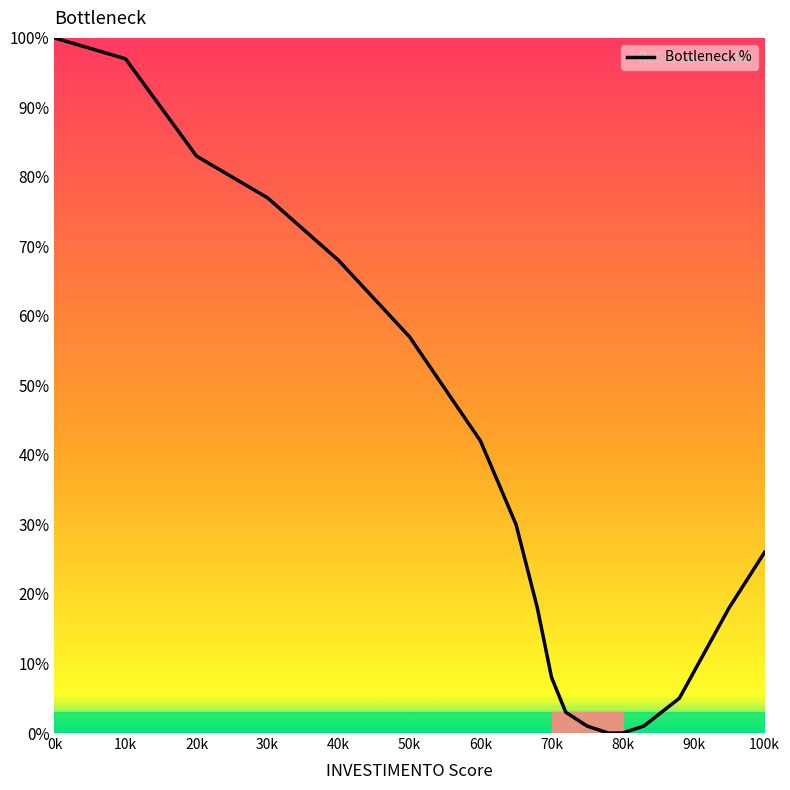

What is the difference between the maximum and minimum values?

100